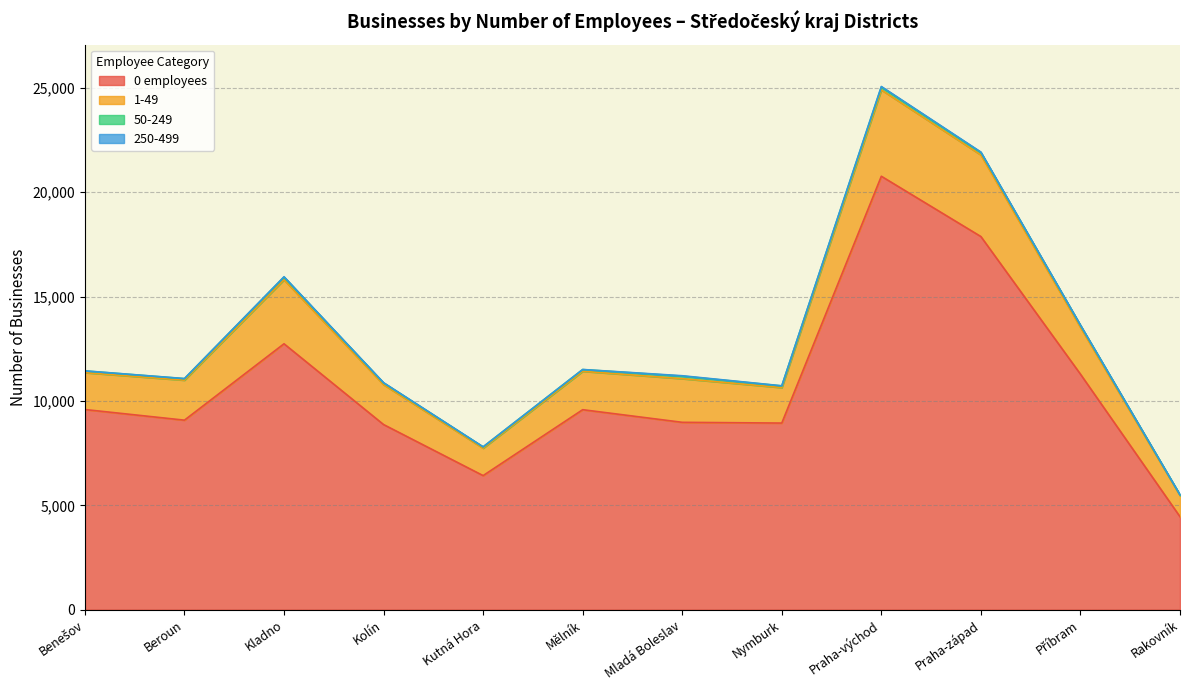

At which category is the sum across all series the highest?

Praha-východ